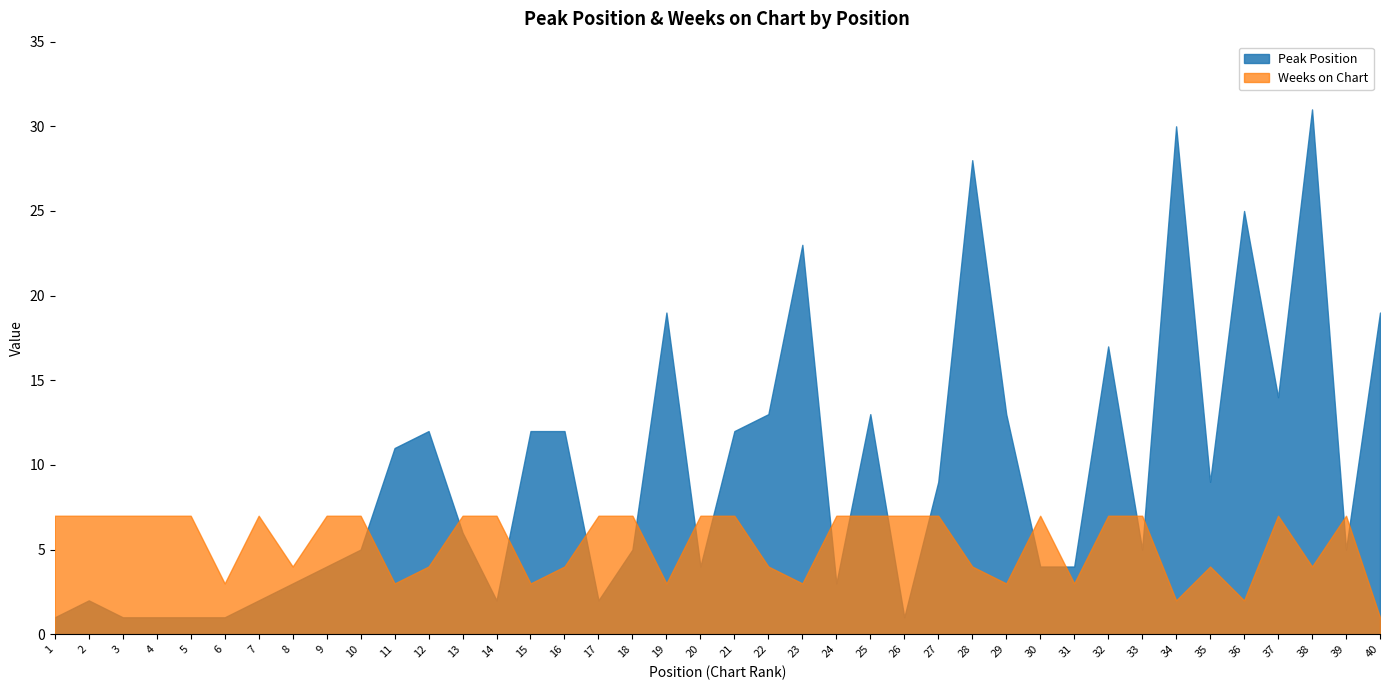

At how many categories does at least one series exceed 3?

39